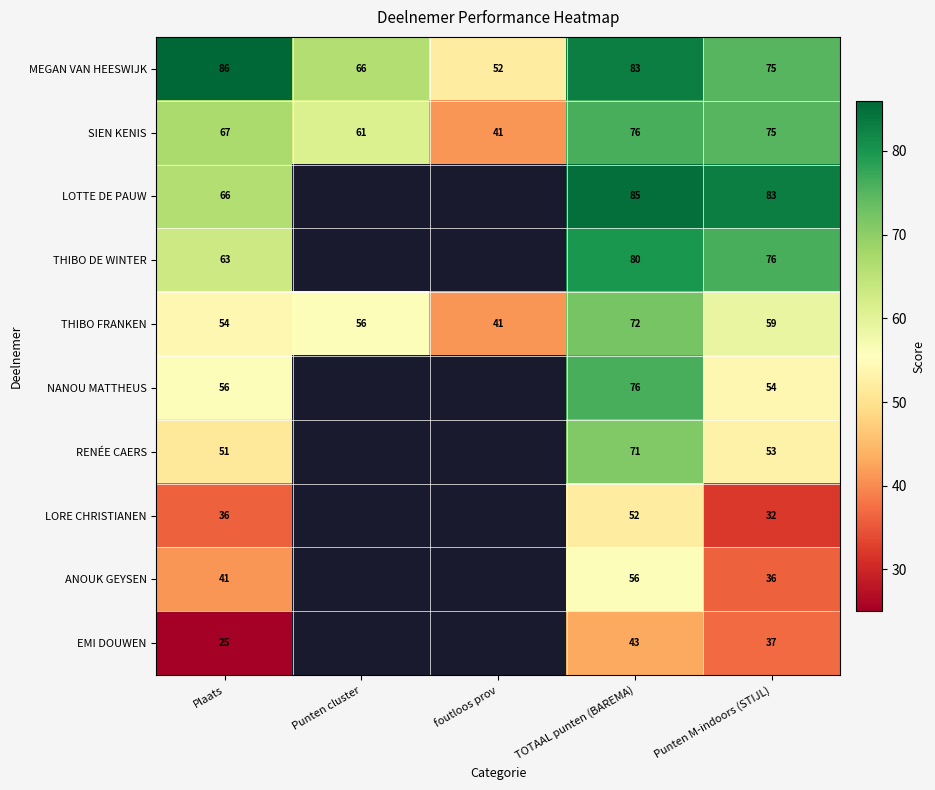

Count the number of data series in this chart.

10